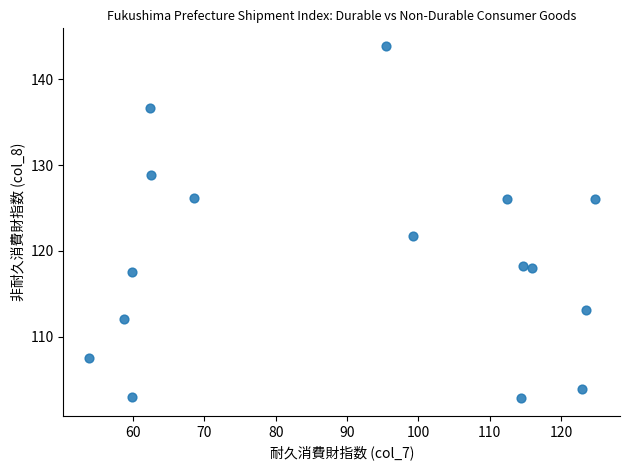

What Y value in the scatter plot is closest to 123?

121.7